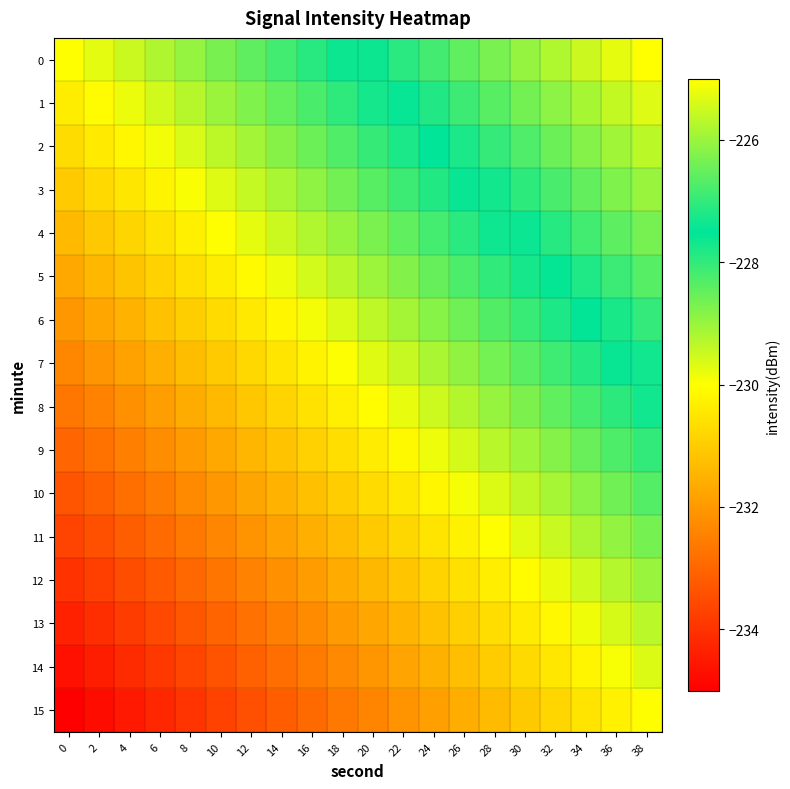

What is the minimum value shown in the chart?

-235.0